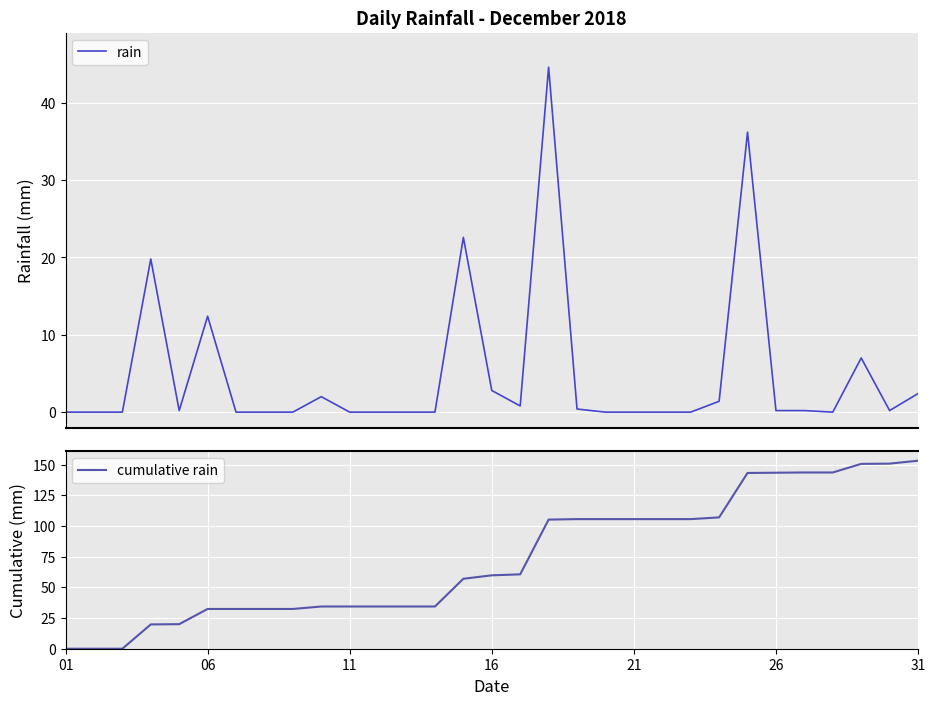

What are all the series names shown in the legend?

rain, cumulative rain